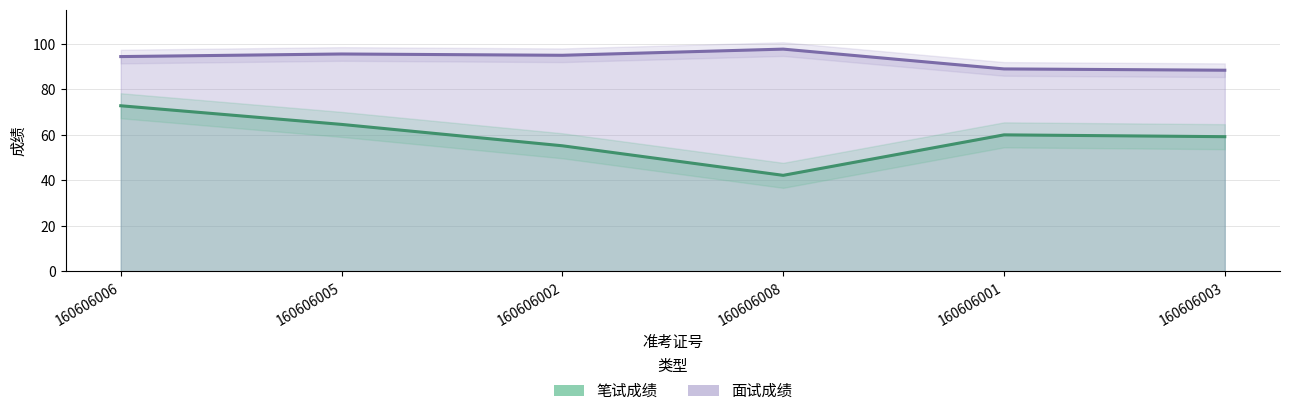

True or false: 笔试成绩 and 面试成绩 intersect in this chart.

False